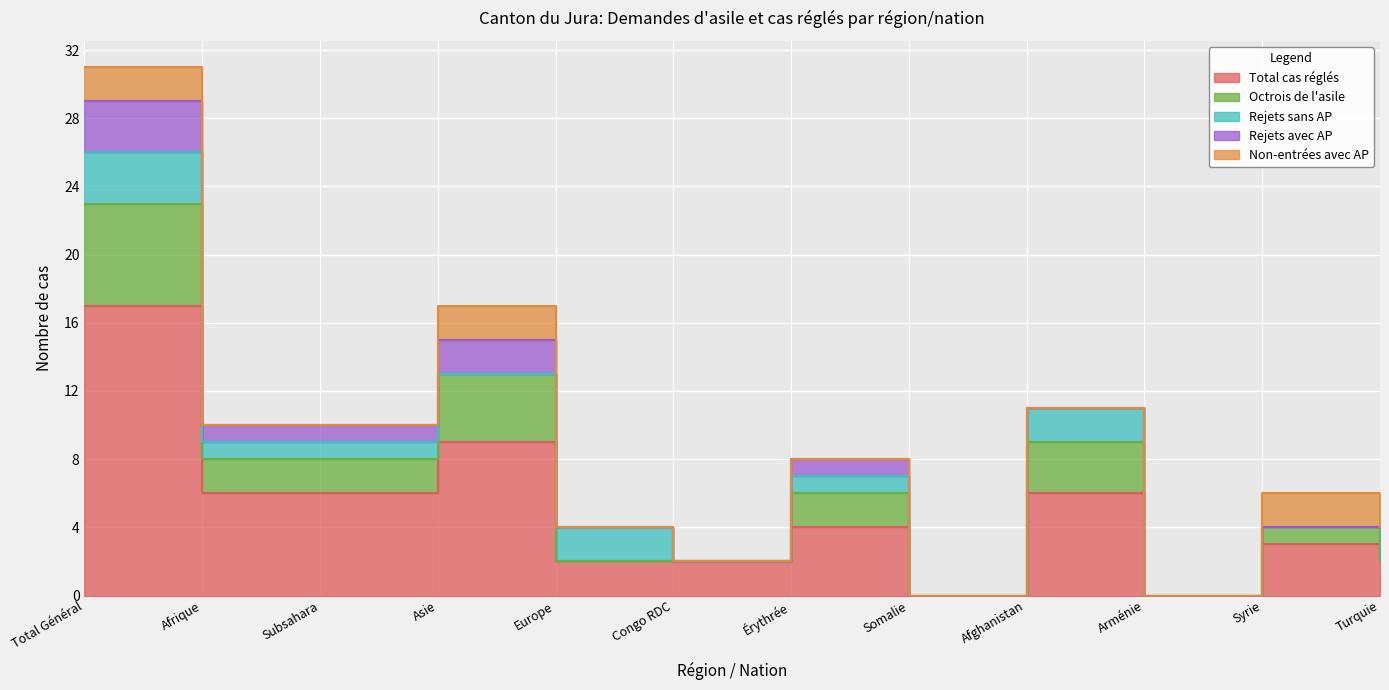

How many data points in Octrois de l'asile are less than 2?

6